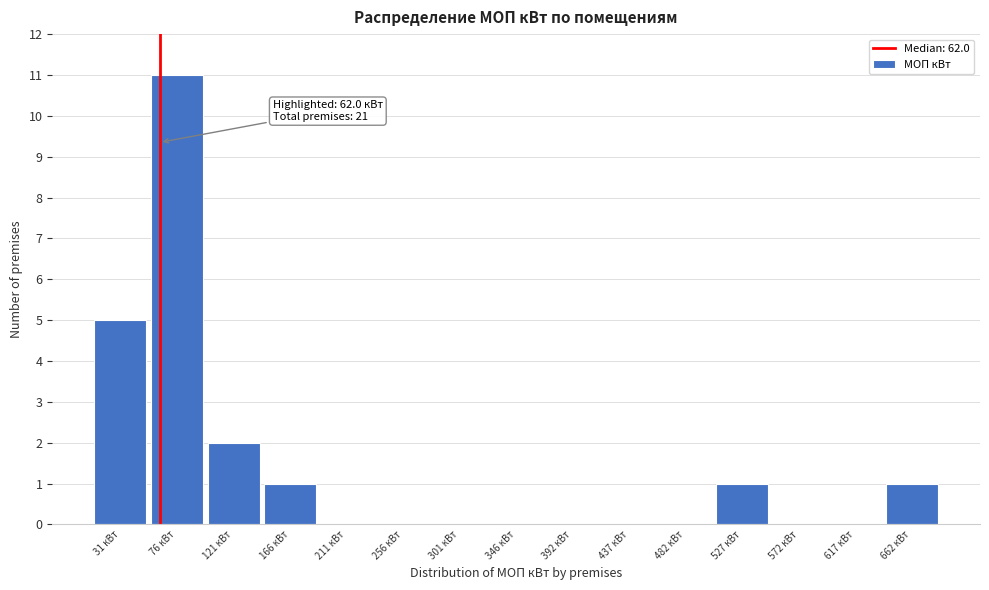

Which range on the x-axis has the tallest bar?

55 to 100